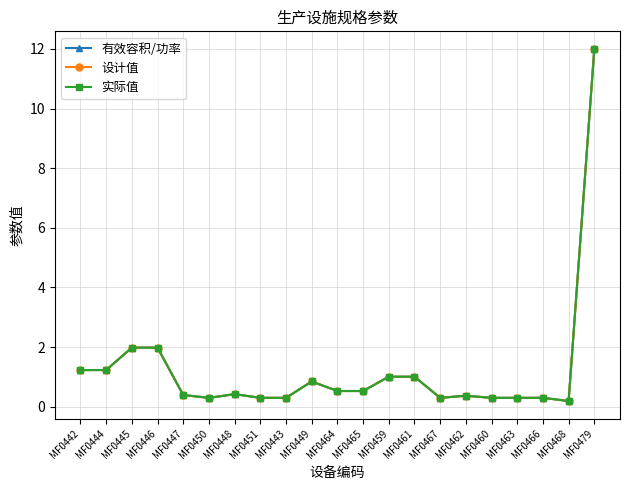

Which series has the largest total across all categories?

有效容积/功率